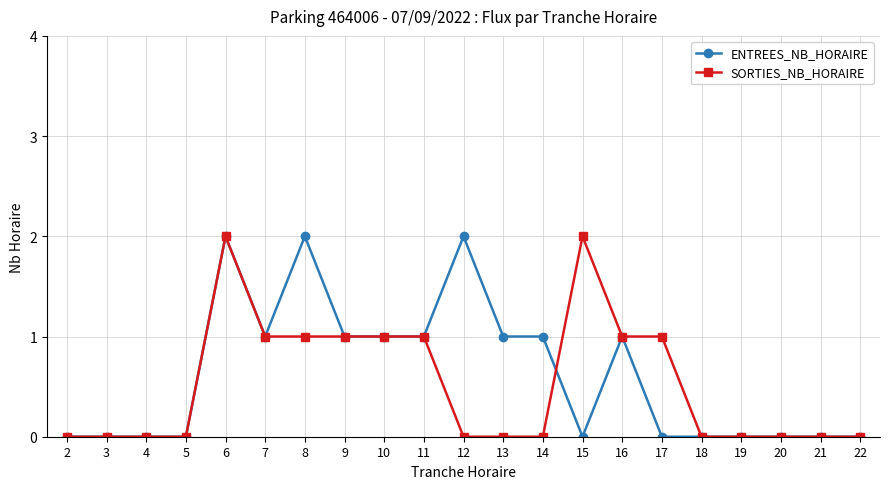

List the series in order of their overall mean, highest first.

ENTREES_NB_HORAIRE, SORTIES_NB_HORAIRE